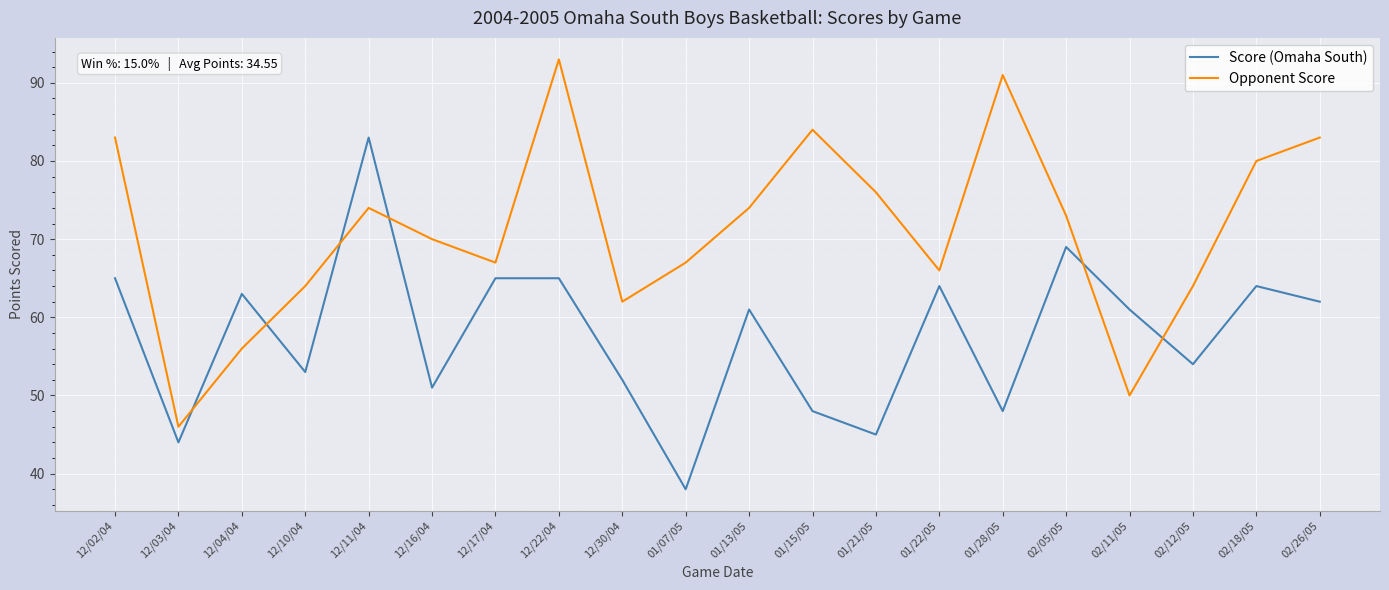

Which series has the largest range (max minus min)?

Opponent Score